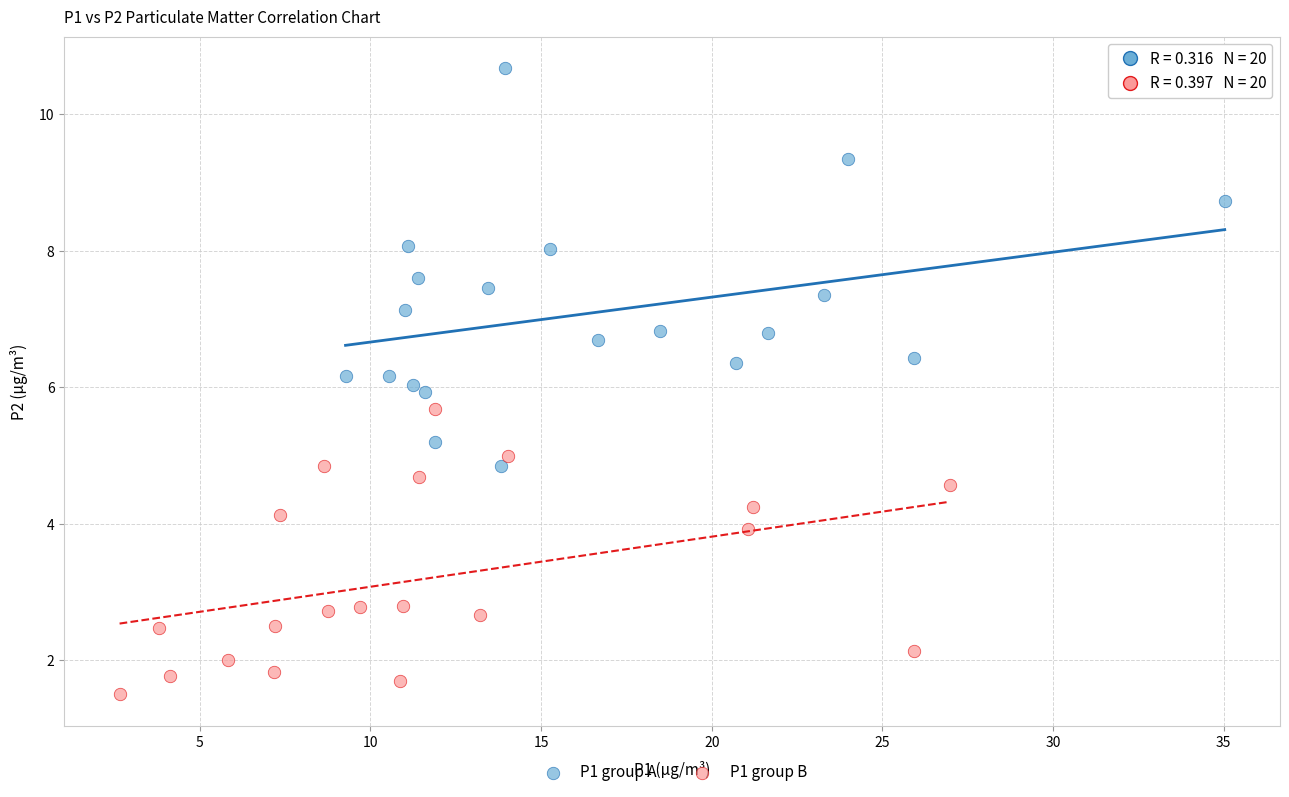

Which series contains the highest Y value?

P1 group A